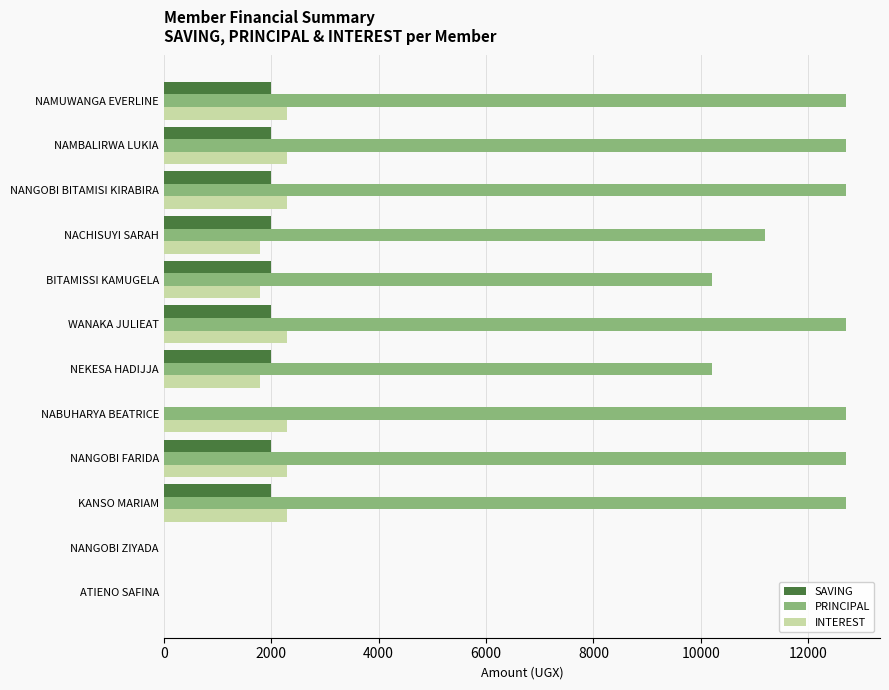

Which series has the largest total across all categories?

PRINCIPAL